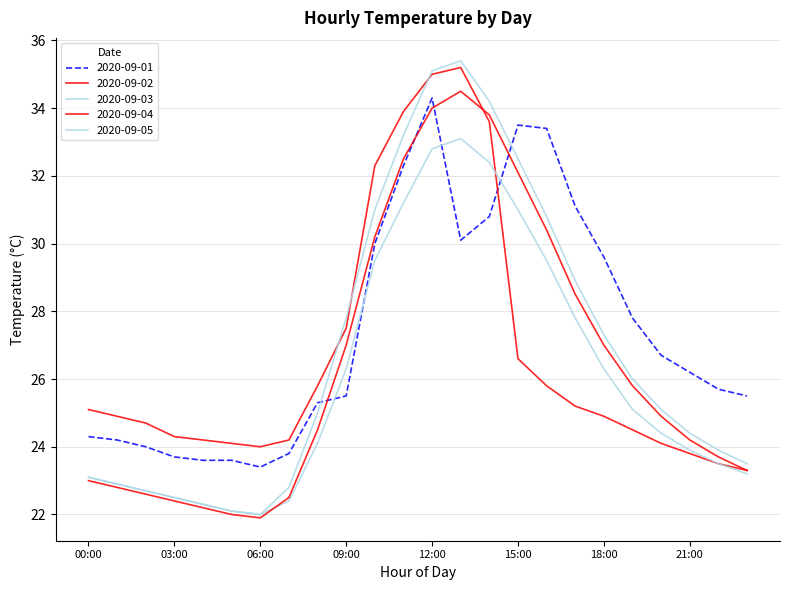

At which label does 2020-09-01 first exceed 26?

10:00